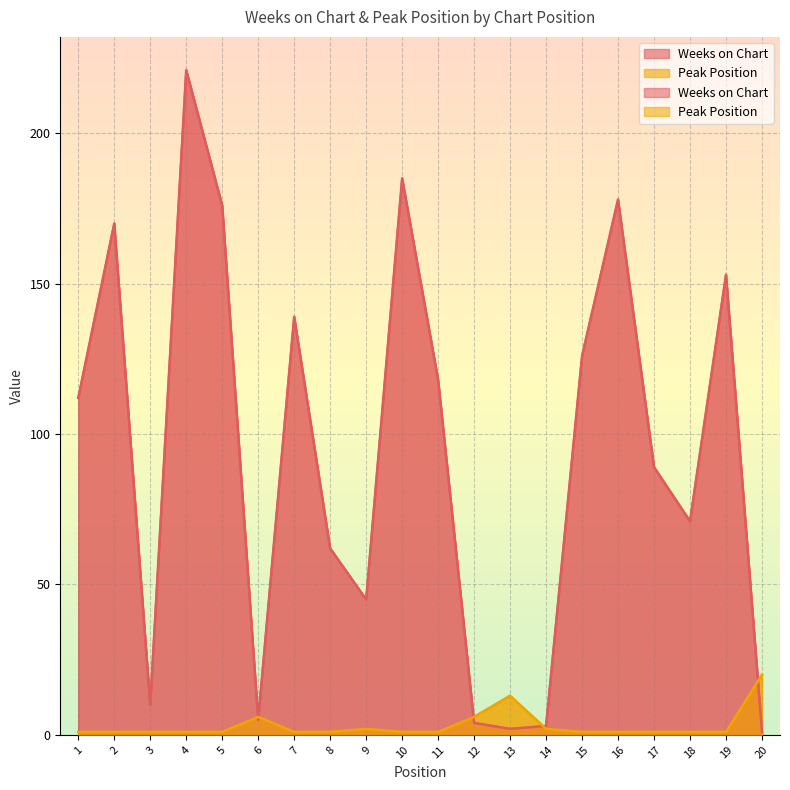

What is the average value of the Weeks on Chart series?

94